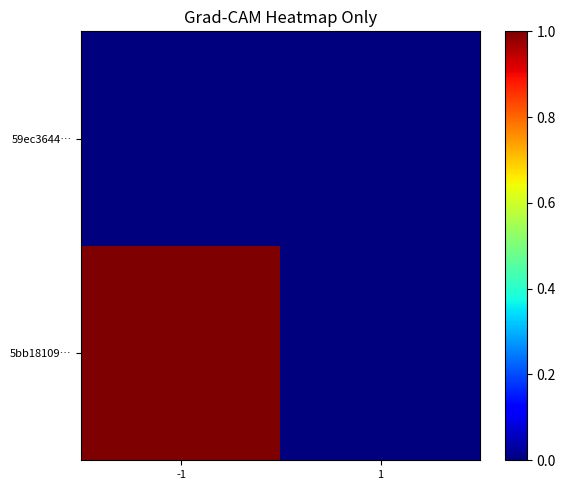

At which category is the sum across all series the highest?

-1